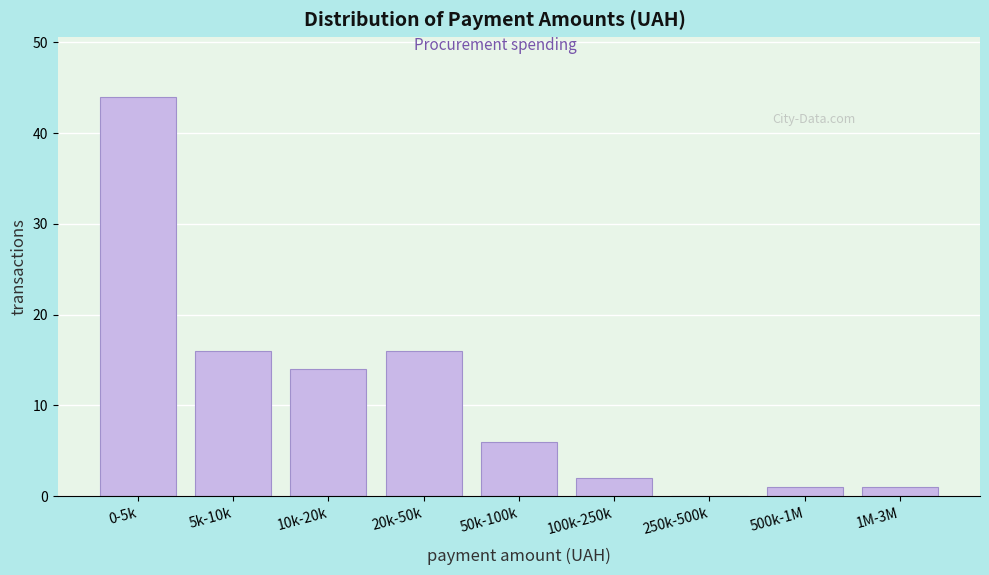

Reading left to right, list all the values displayed in this chart.

0-5k=44	5k-10k=16	10k-20k=14	20k-50k=16	50k-100k=6	100k-250k=2	250k-500k=0	500k-1M=1	1M-3M=1